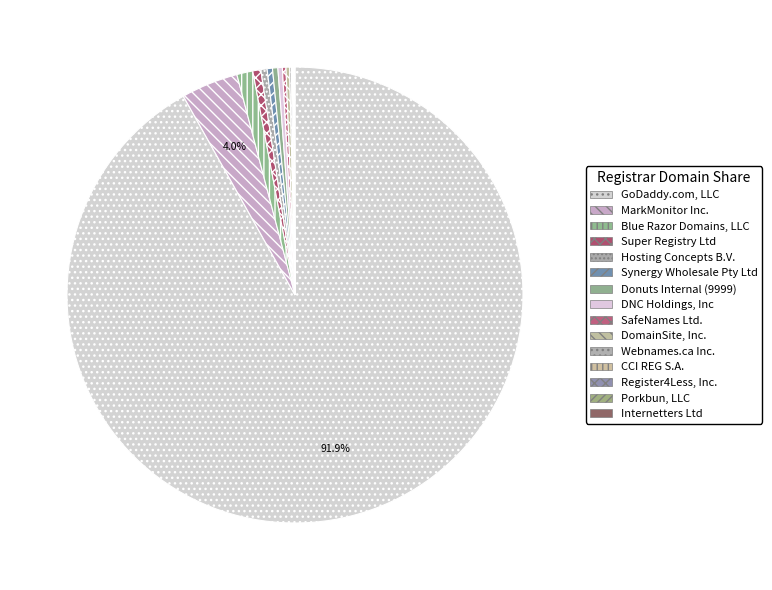

Count the number of slices in the pie.

15